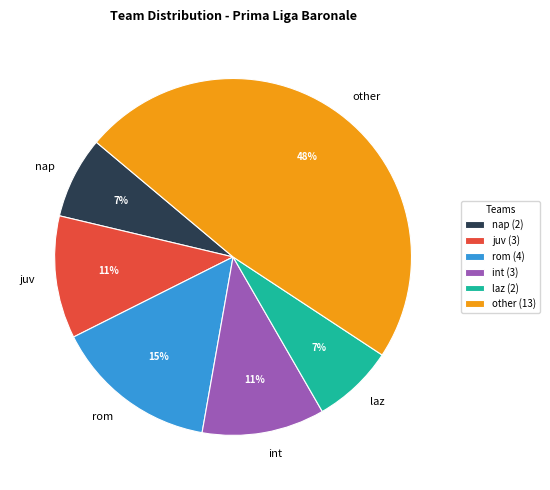

To the nearest percent, what is the difference between the largest and smallest slice percentages?

41%